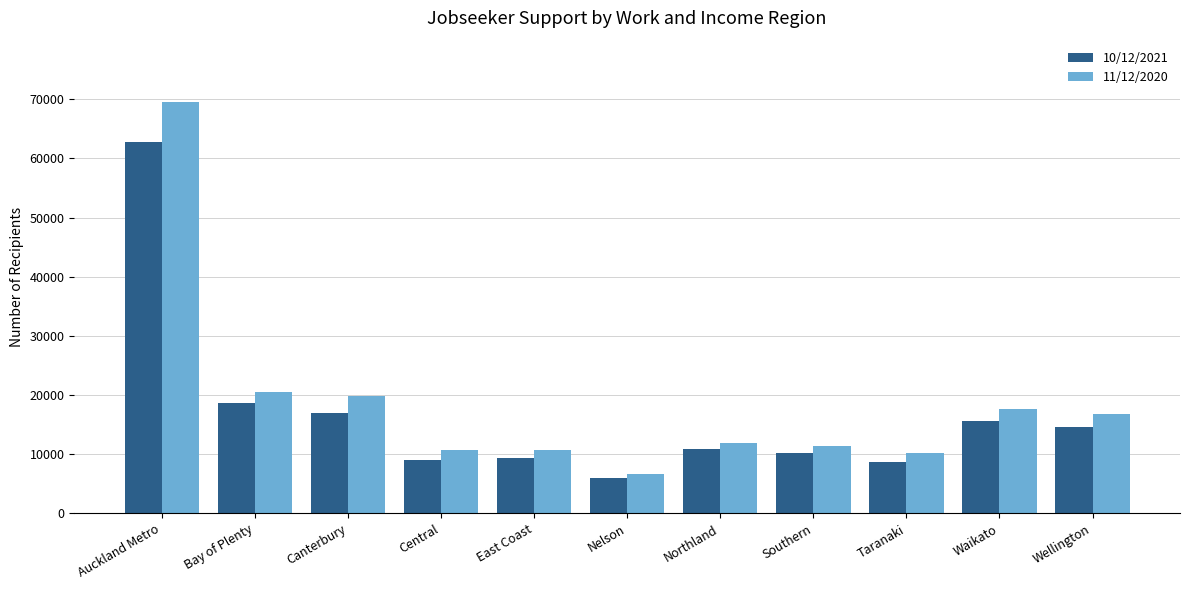

What is the difference between the maximum and minimum values in the 10/12/2021 series?

56625